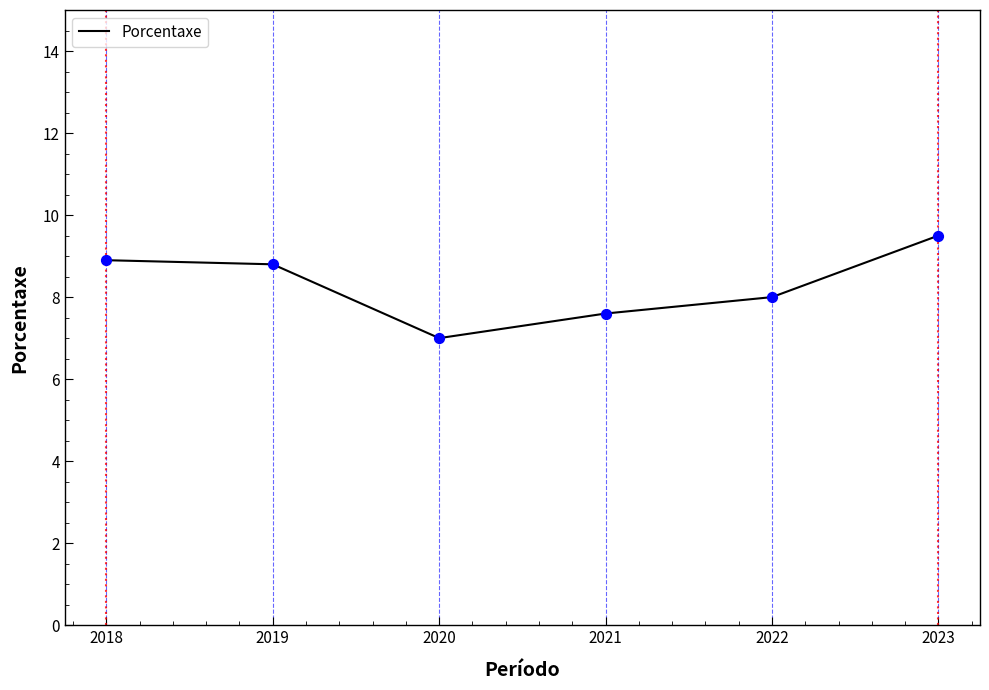

What is the ratio of the value at 2020 to the value at 2023?

0.7